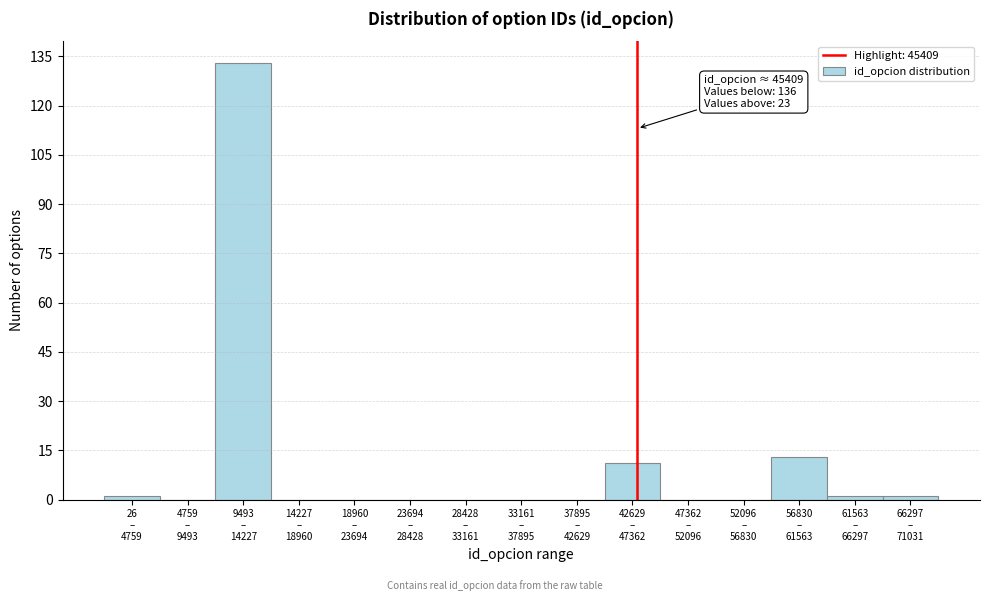

What is the sum of all values?

160